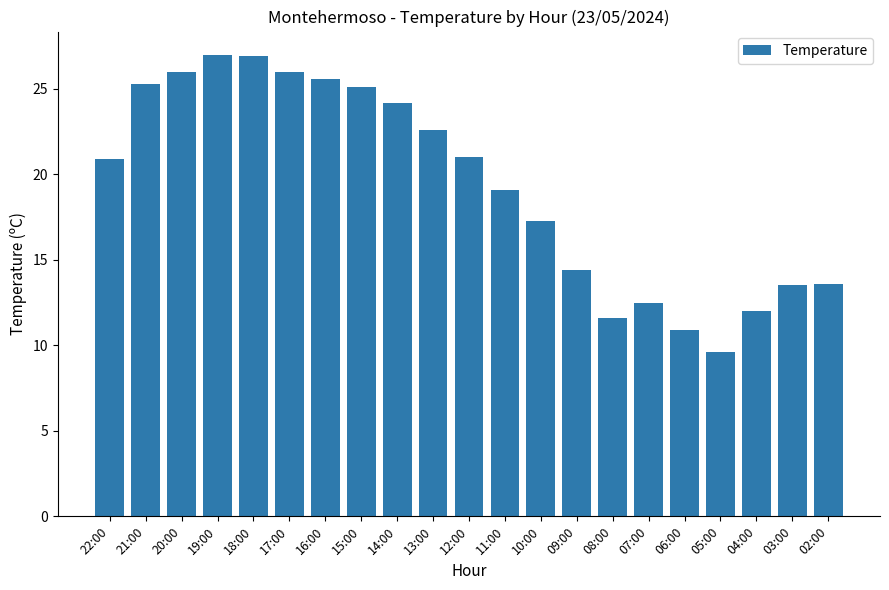

What position from the left is 16:00?

7